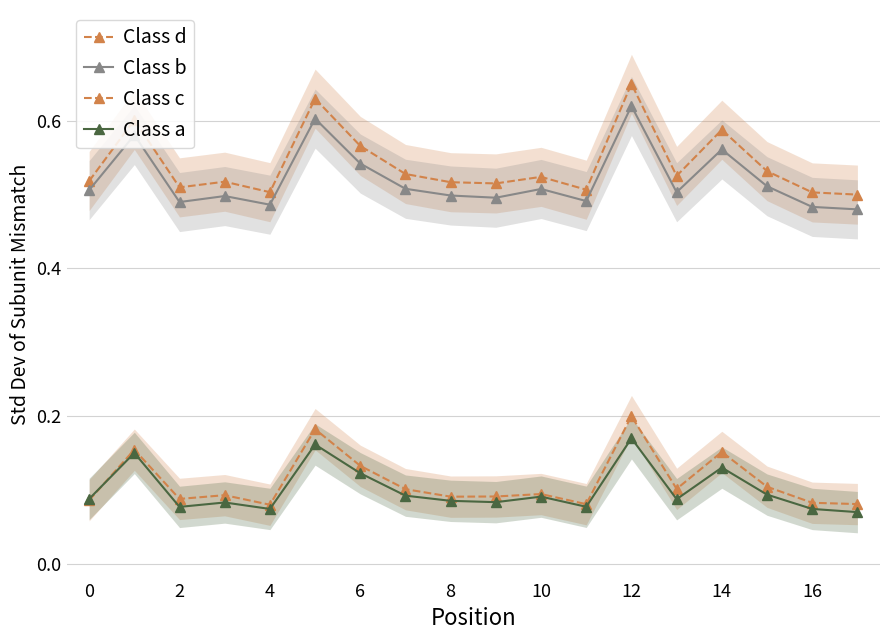

In Class d, how many points are higher than both neighbors (excluding endpoints)?

6